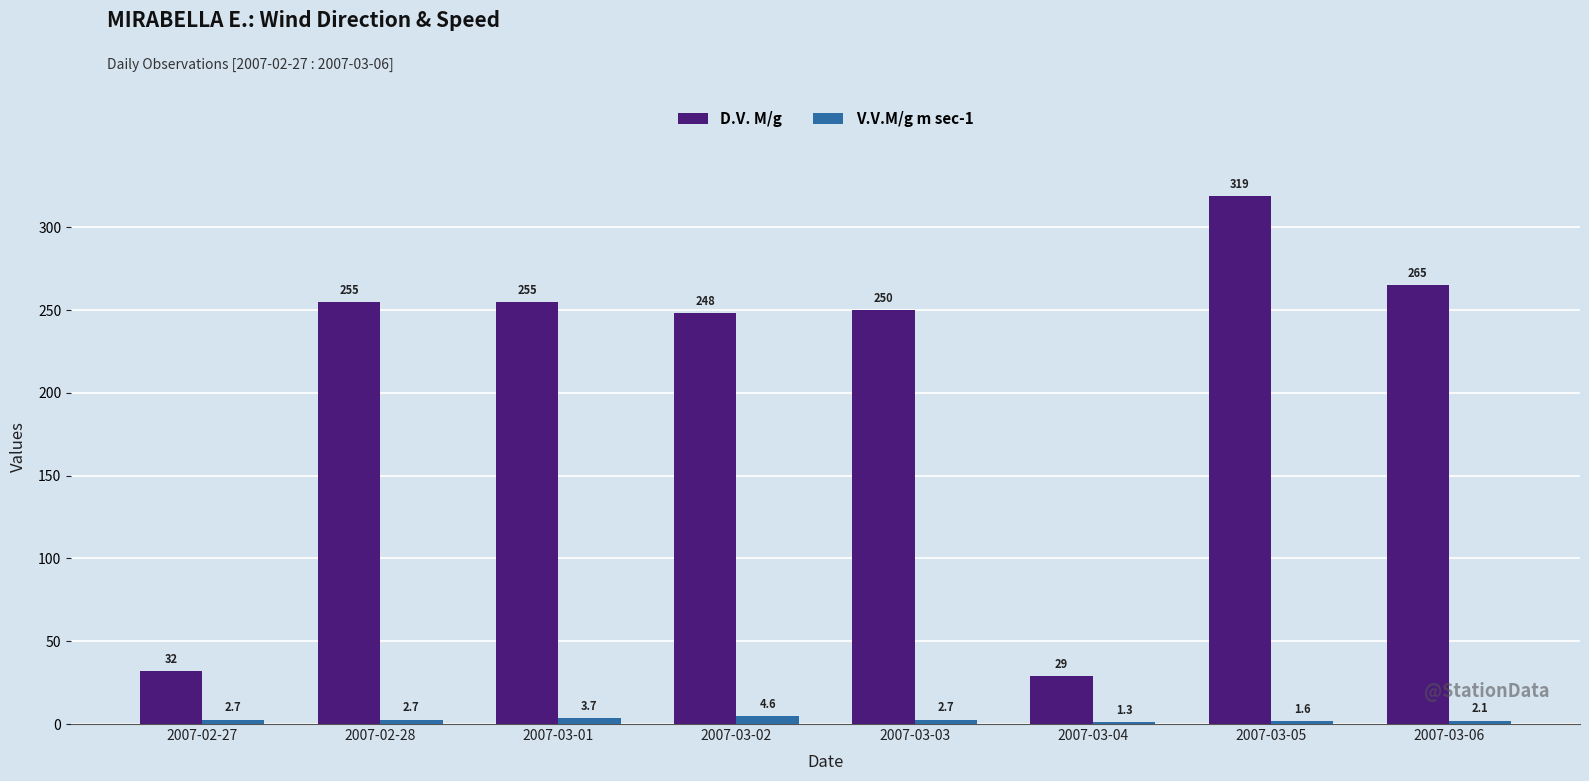

What is the difference between the highest and lowest values at 2007-03-05?

317.4